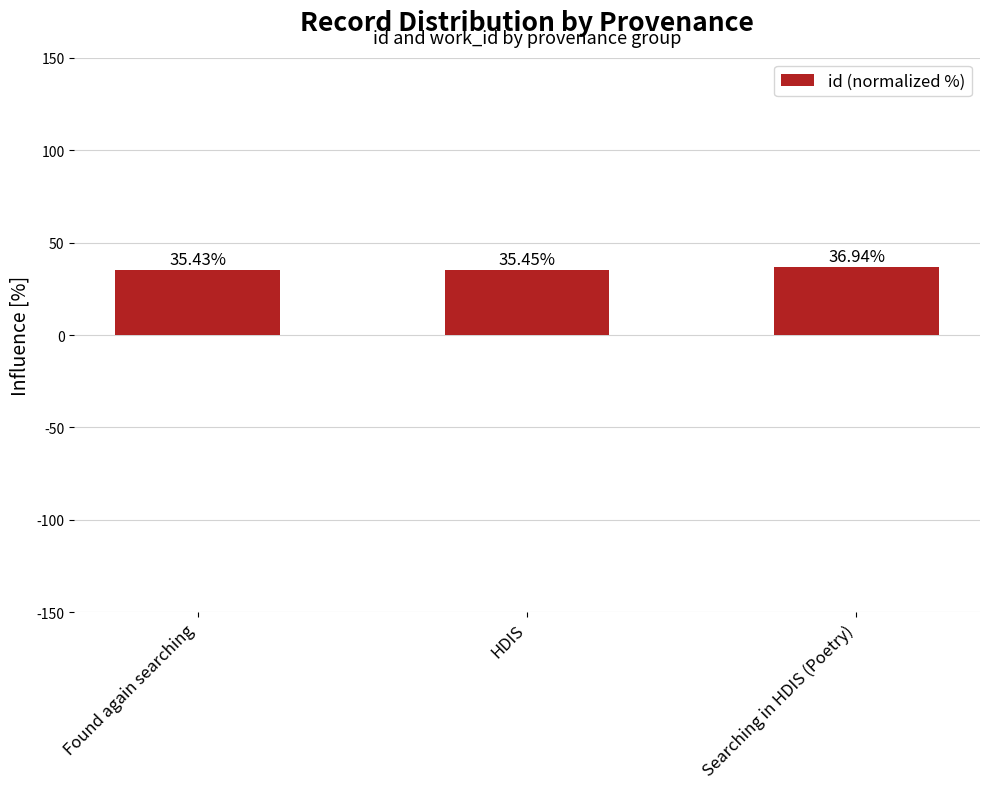

Reading left to right, what are all the values shown in this chart?

Found again searching=35.4	HDIS=35.5	Searching in HDIS (Poetry)=36.9